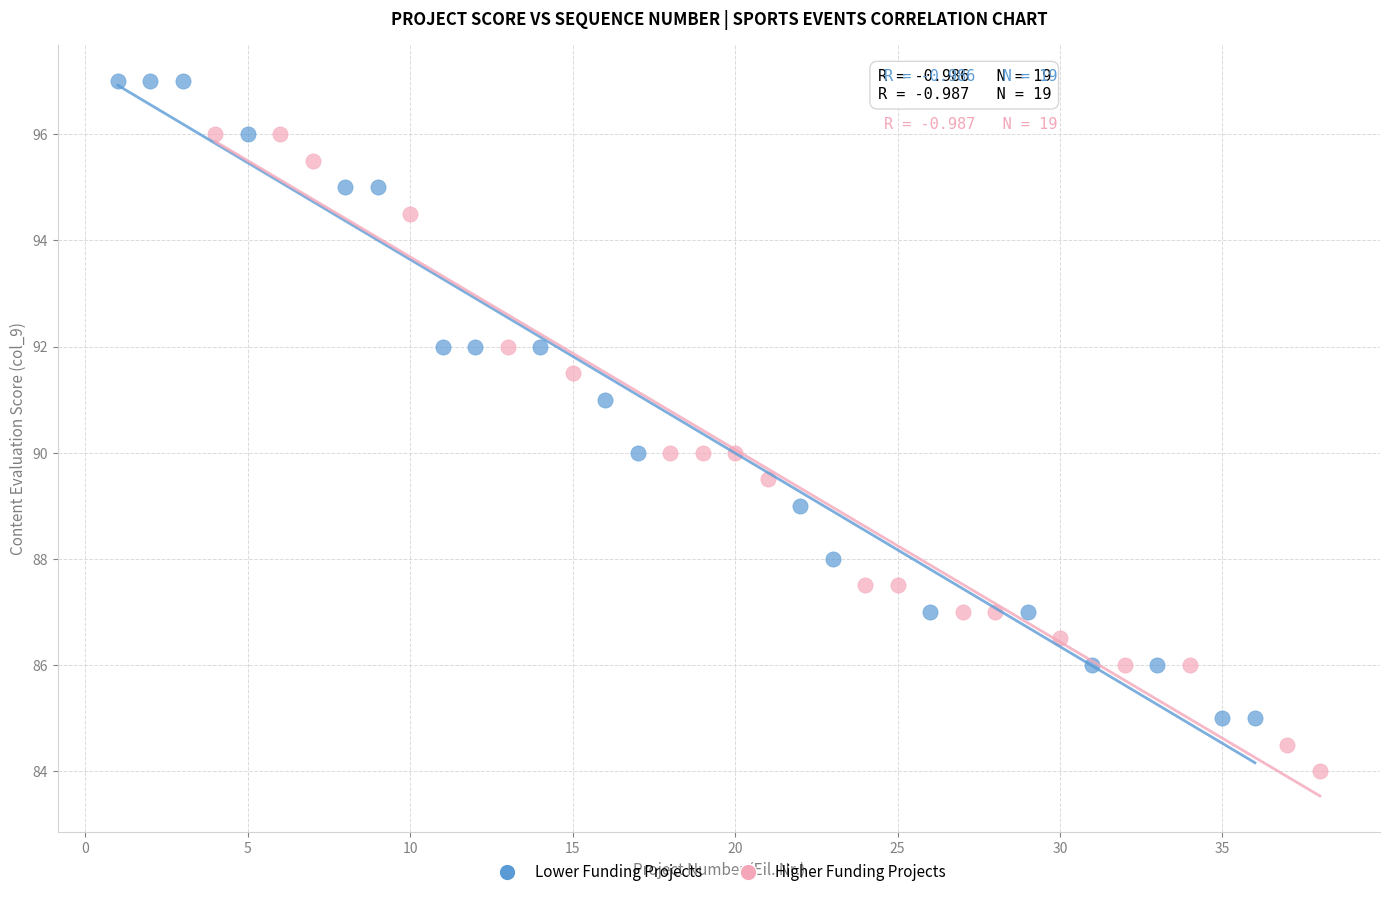

Which series reaches the maximum Y coordinate?

Lower Funding Projects